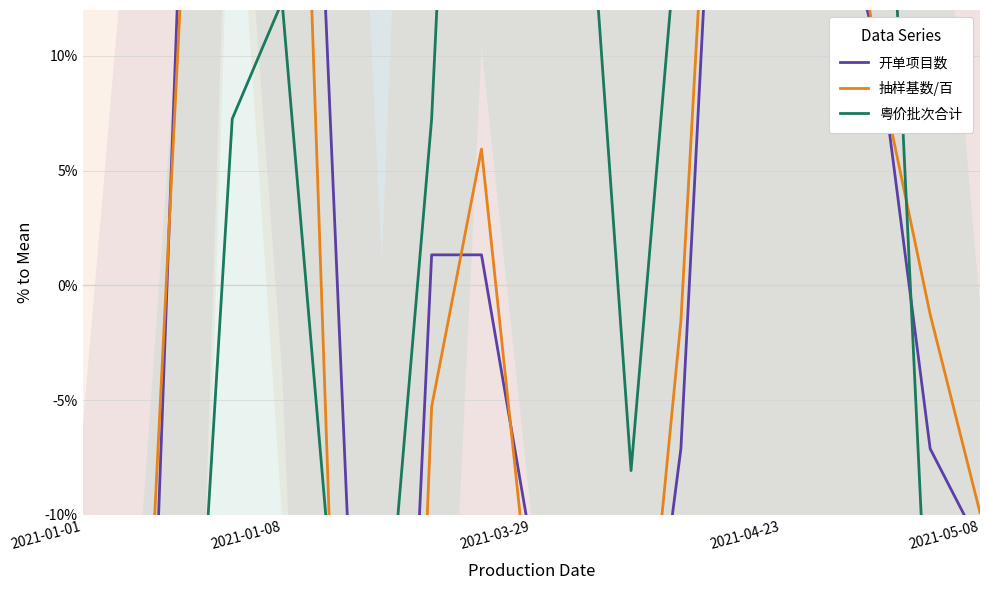

Which series has the largest total across all categories?

粤价批次合计